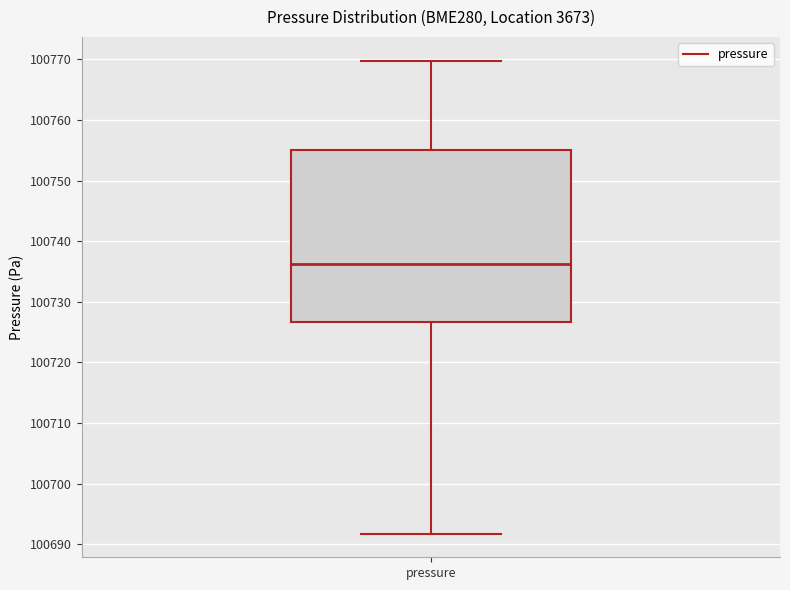

Where does the median line of the box for pressure sit on the y-axis? The values are not printed on the chart, so give them approximately, as read against the axis.

100736